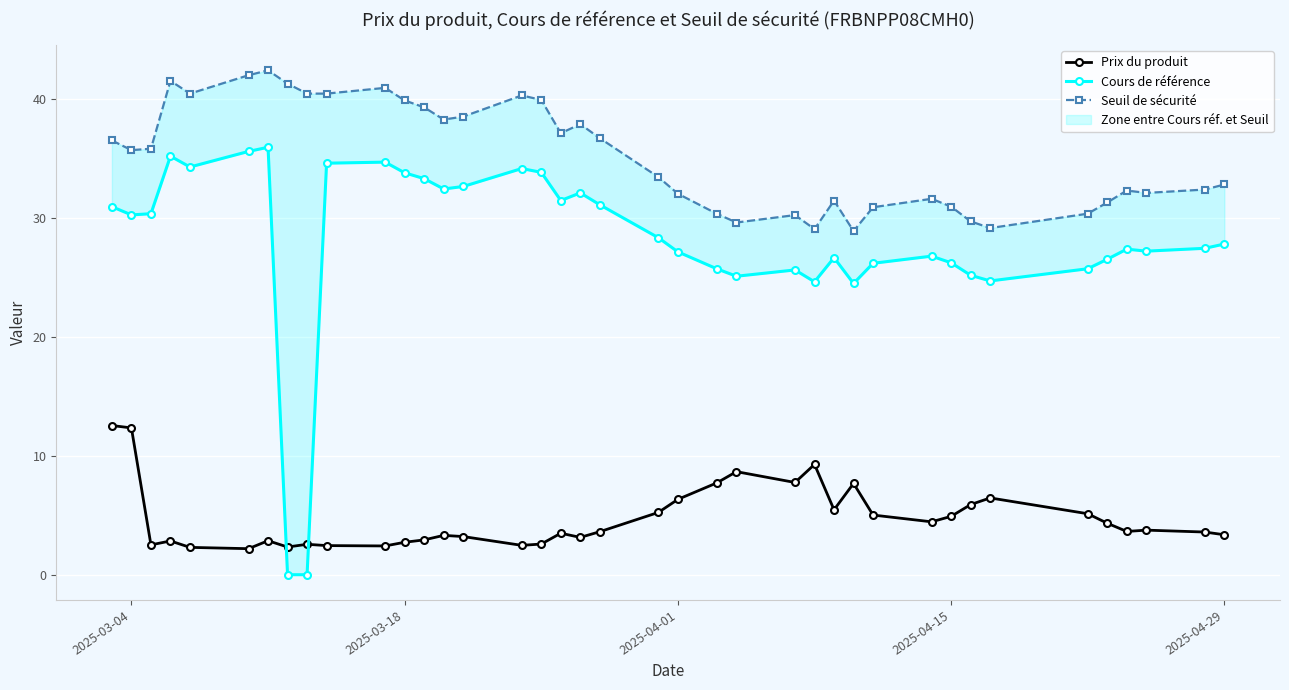

True or false: Prix du produit has more than 0 points higher than both neighbors.

True